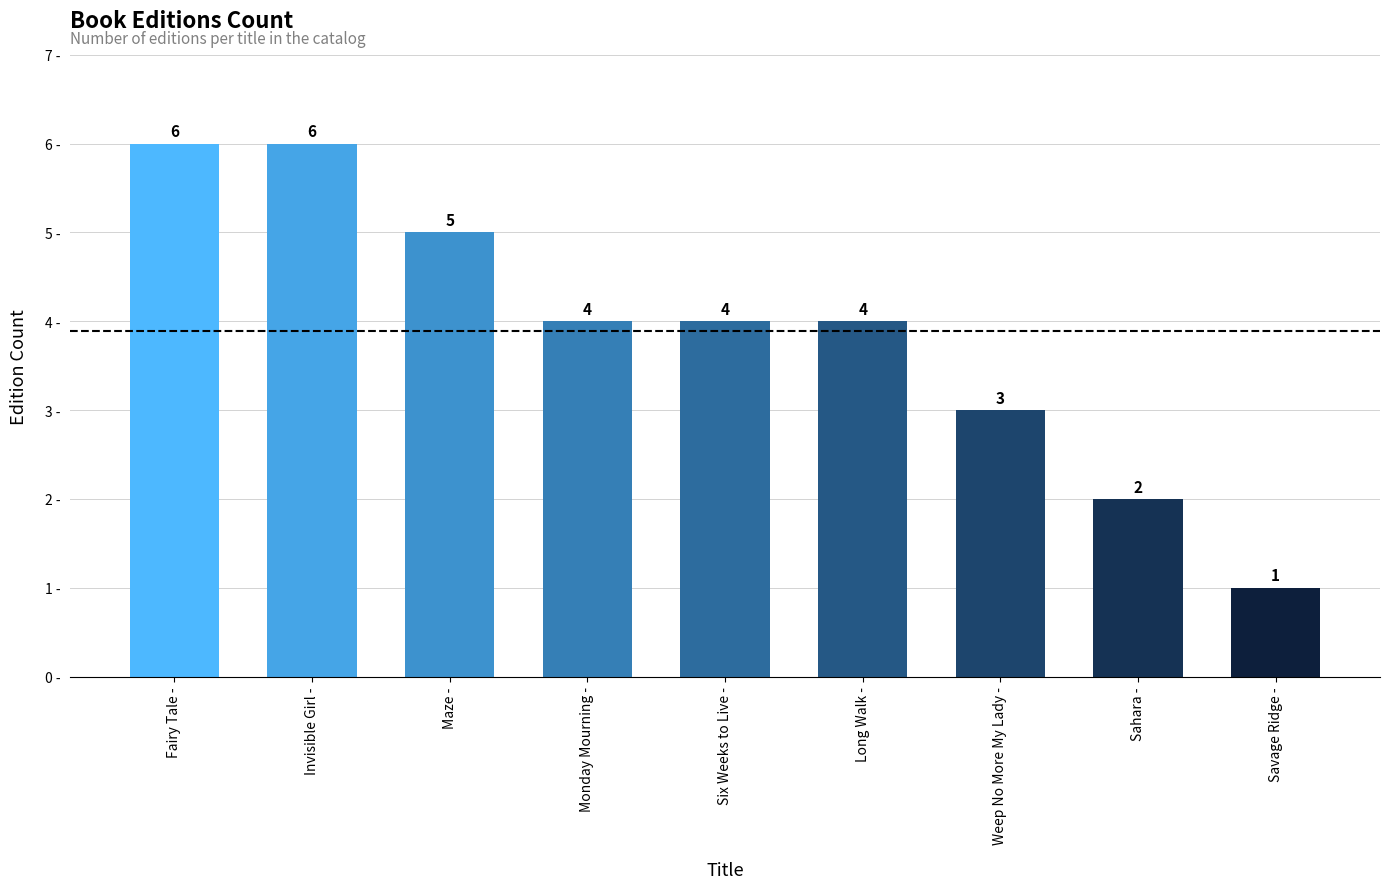

What is the label of the 1st bar from the right?

Savage Ridge -